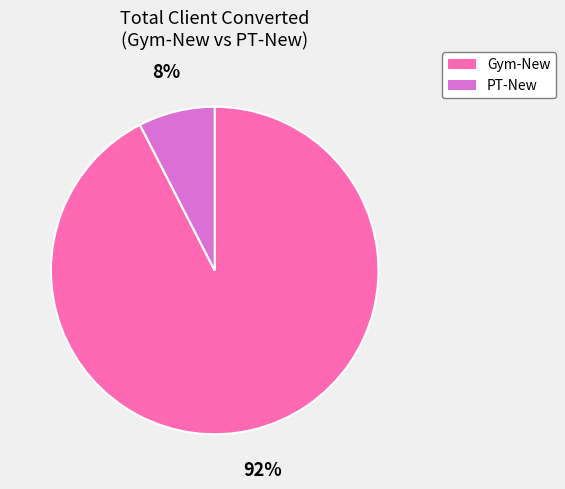

To the nearest percent, what is the combined percentage of Gym-New and PT-New?

100%